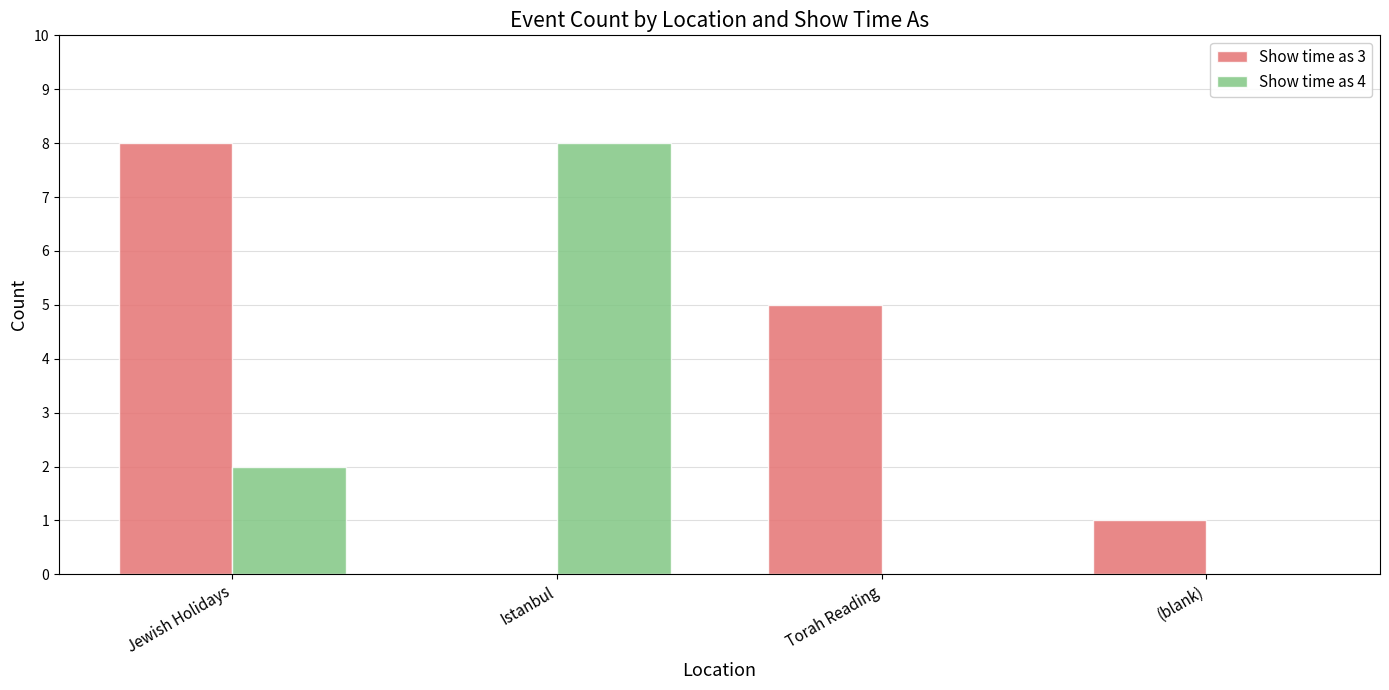

Reading right to left, transcribe all the data shown in this chart.

Show time as 3: 1	5	0	8
Show time as 4: 0	0	8	2